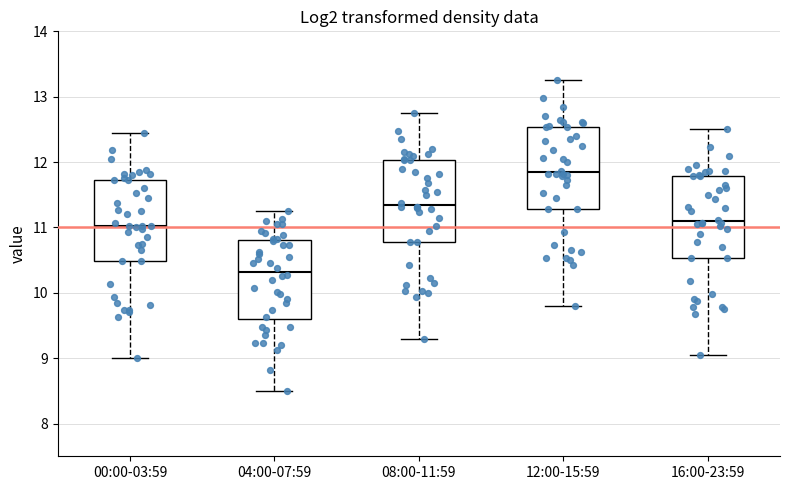

Where does the median line of the box for 08:00-11:59 sit on the y-axis? The values are not printed on the chart, so give them approximately, as read against the axis.

11.3